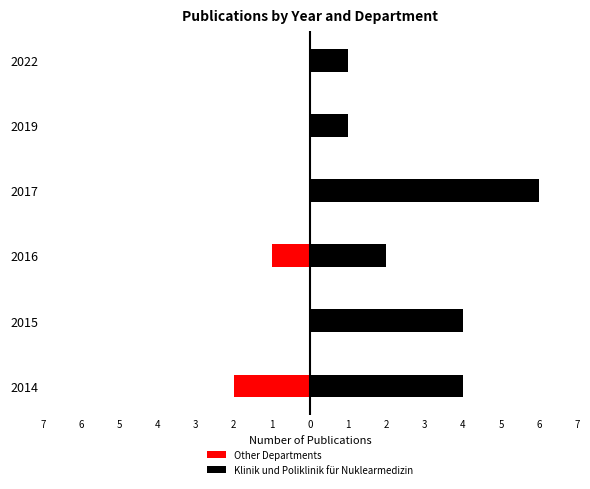

List the series in order of their peak value, highest first.

Klinik und Poliklinik für Nuklearmedizin, Other Departments